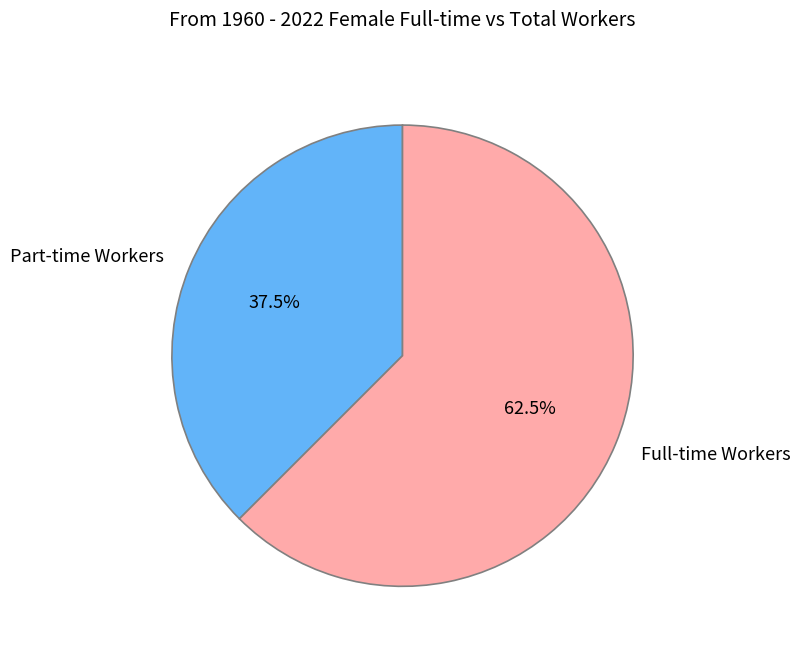

What is the ratio of the value at Part-time Workers to the value at Full-time Workers?

0.6